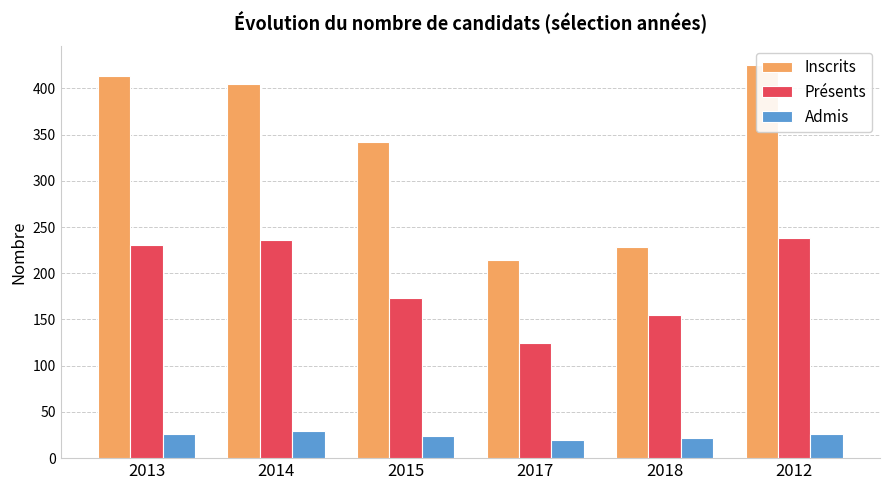

Which series has the largest total across all categories?

Inscrits